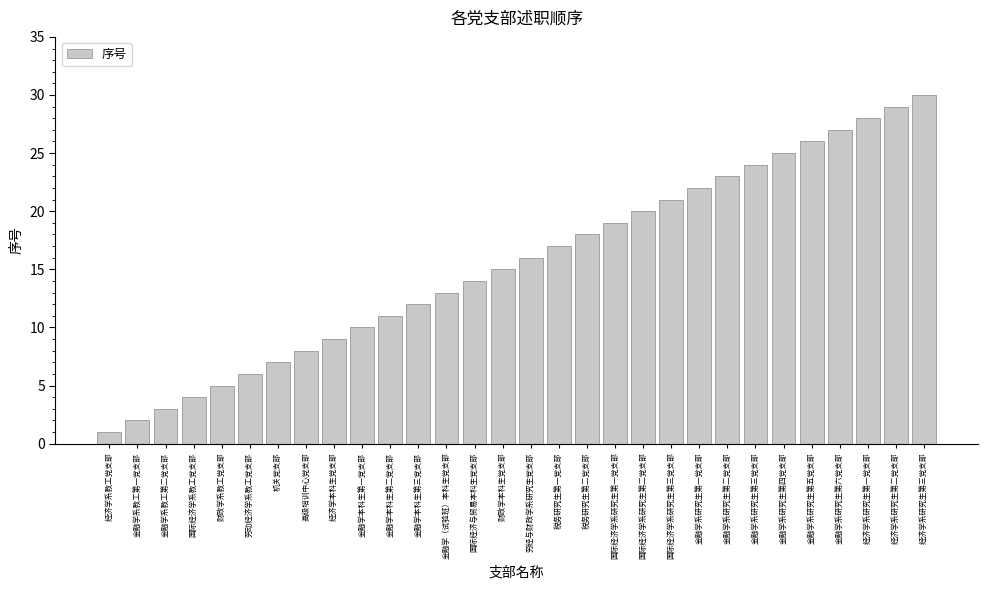

What is the average value?

16